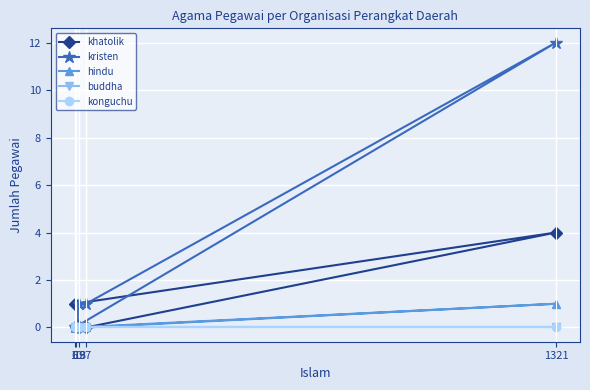

The hindu series shows 0 at 19. True or false?

True